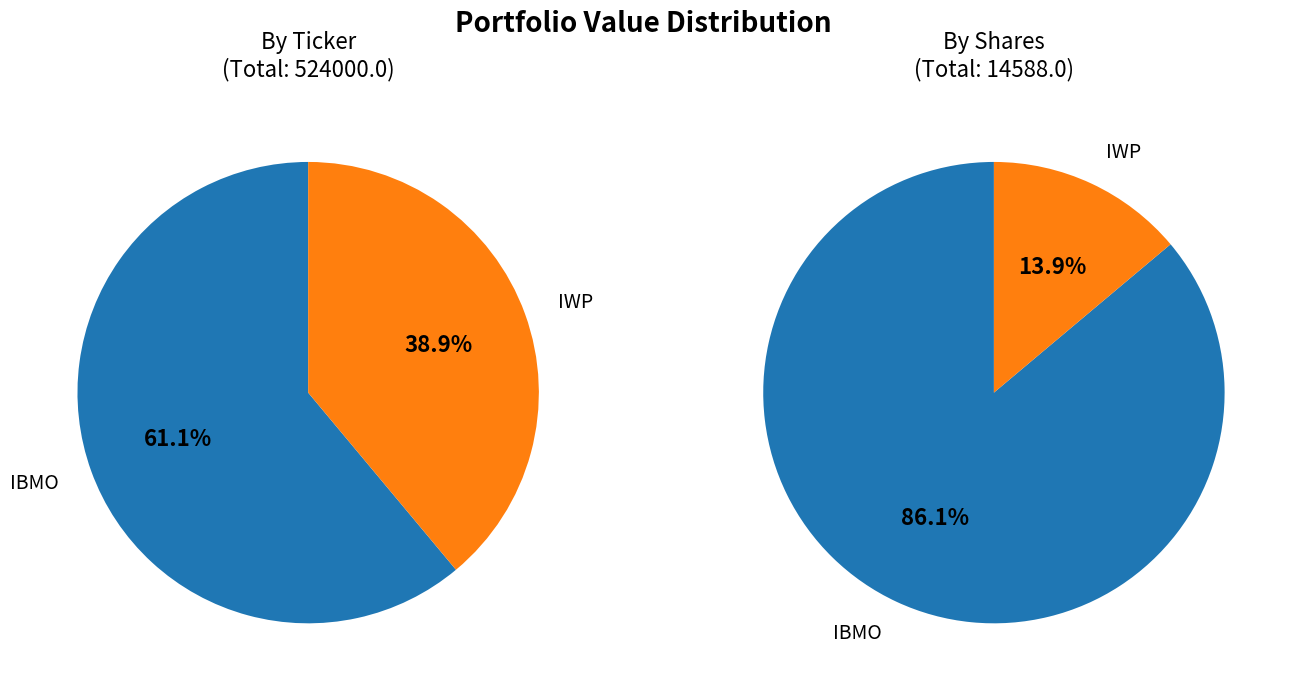

The IBMO slice represents 61% of the pie. True or false?

True